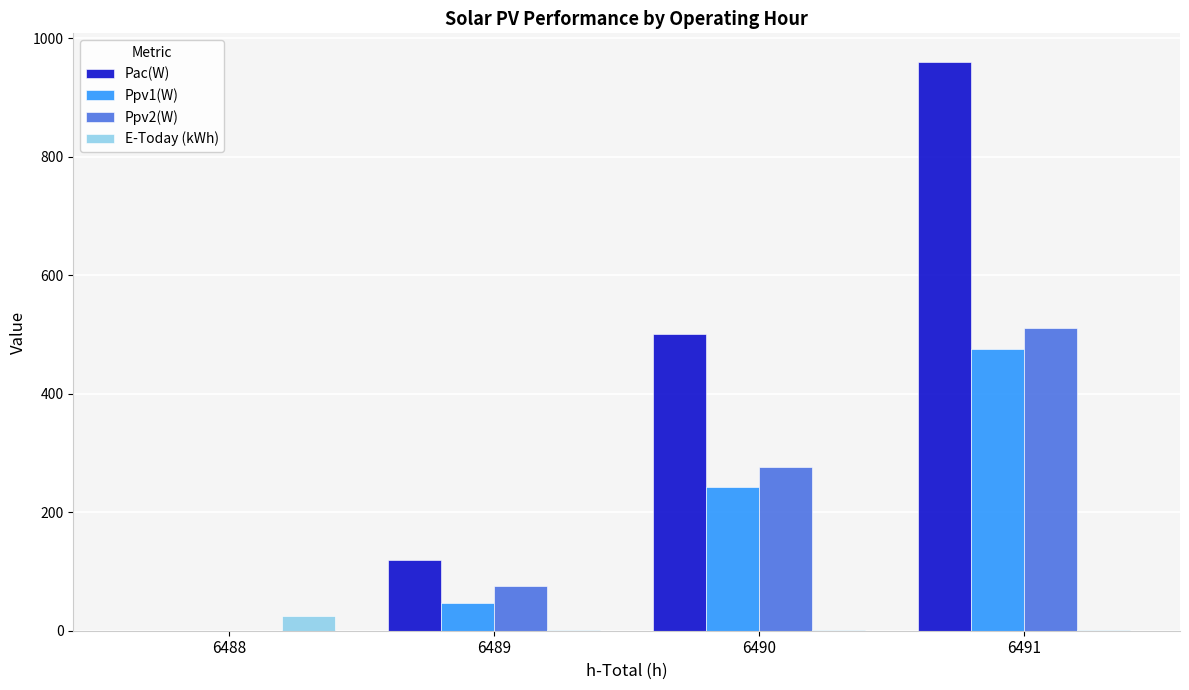

Is it true that Pac(W) equals 0.0 at 6488?

True